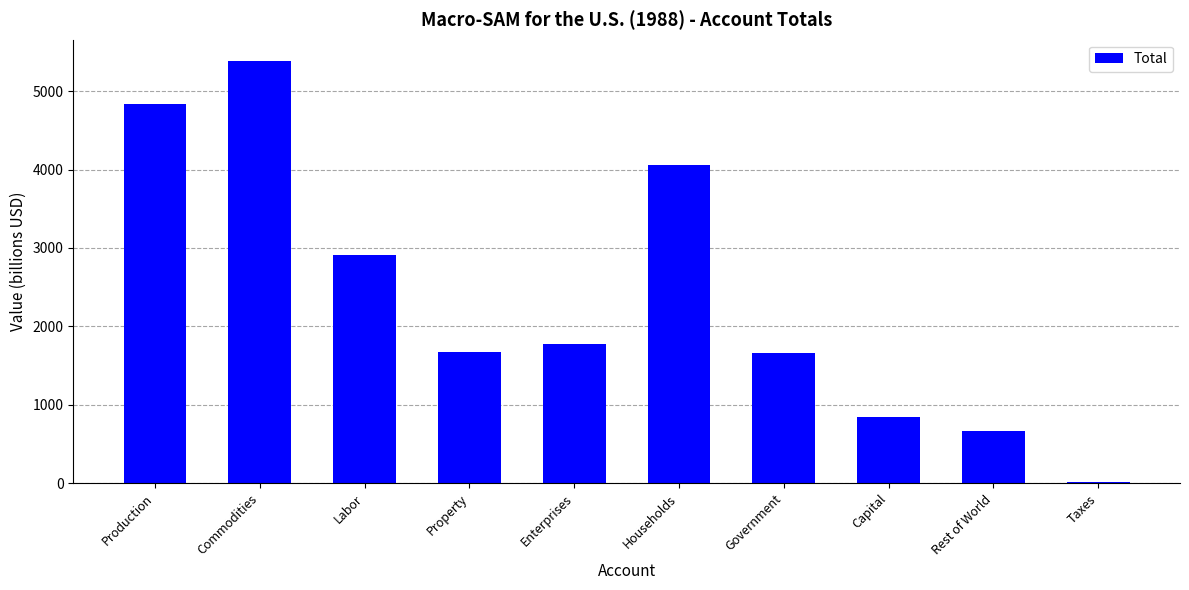

Is it true that the value at Enterprises is 1777?

True